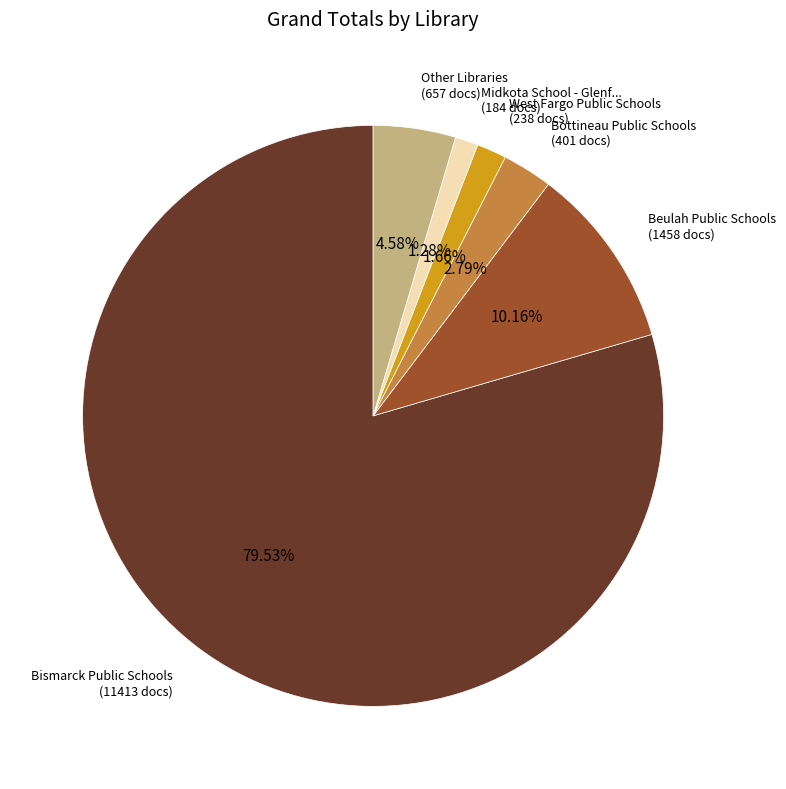

To the nearest percent, what is the difference between the largest and smallest slice percentages?

78%